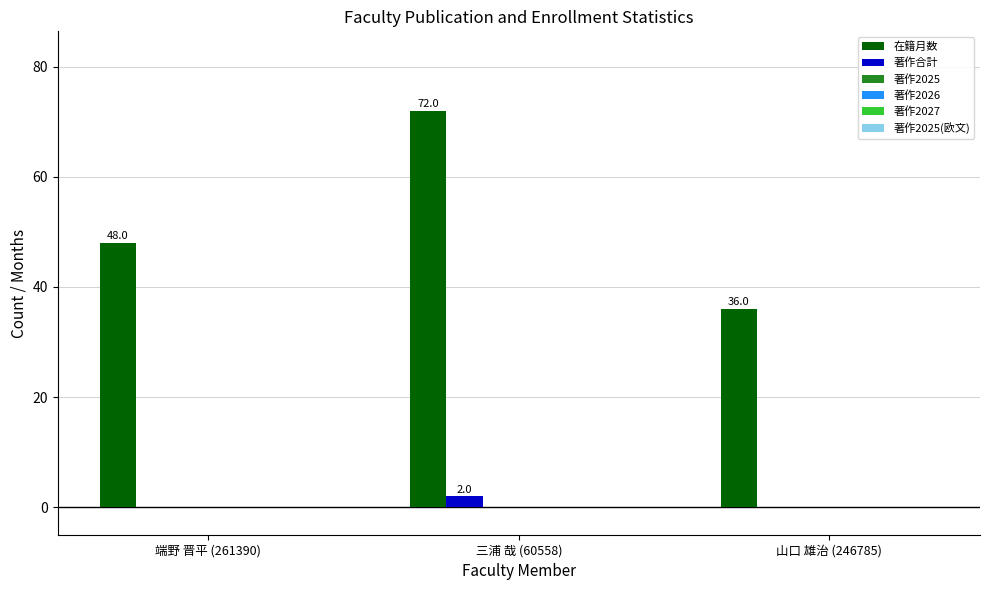

What is the sum of all 在籍月数 values?

156